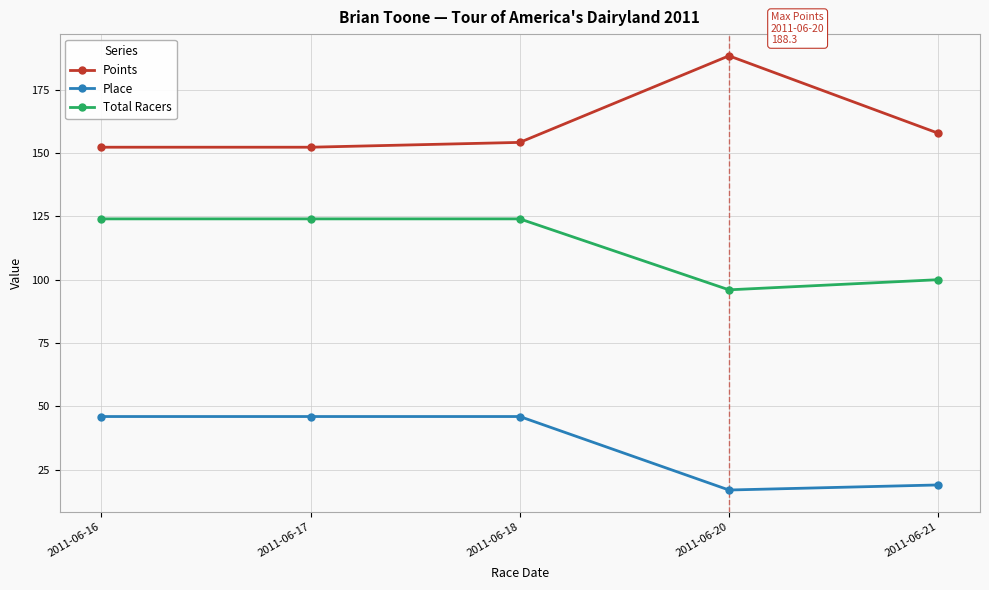

What is the value of the Total Racers point at the 2nd from the left?

124.0